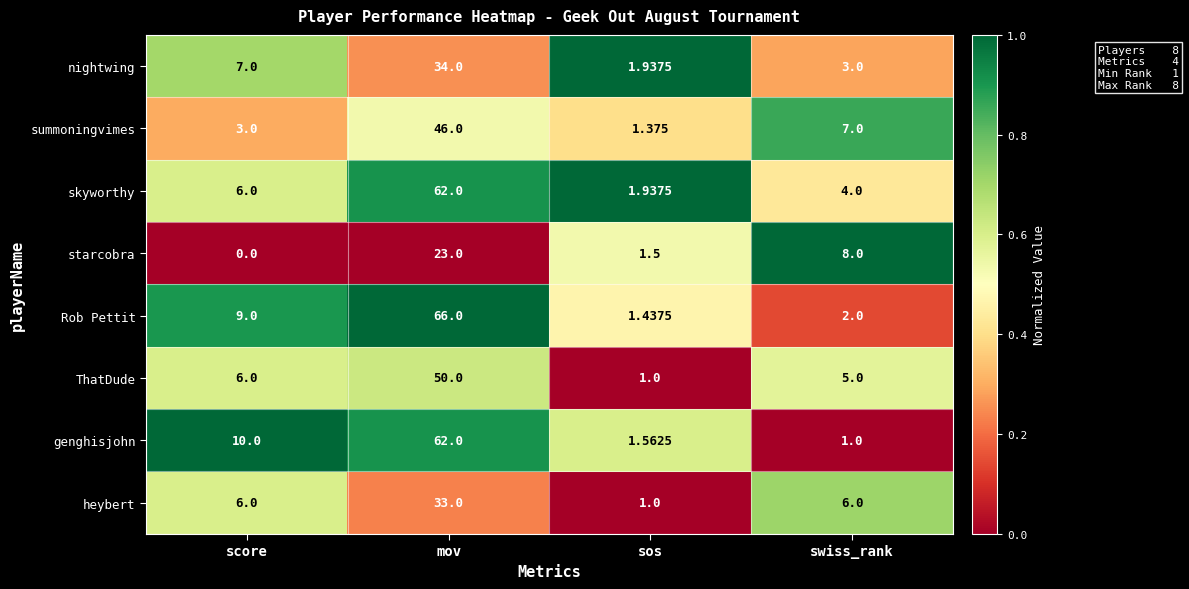

How many series are shown in this chart?

8